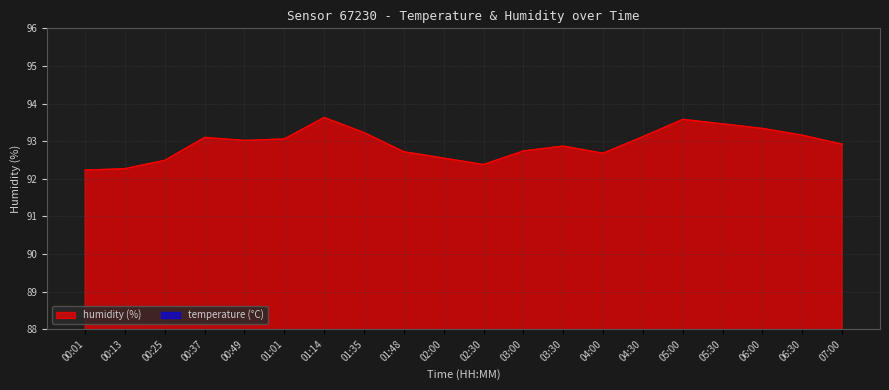

What is the difference between the values at 00:25 and 05:30?

1.0